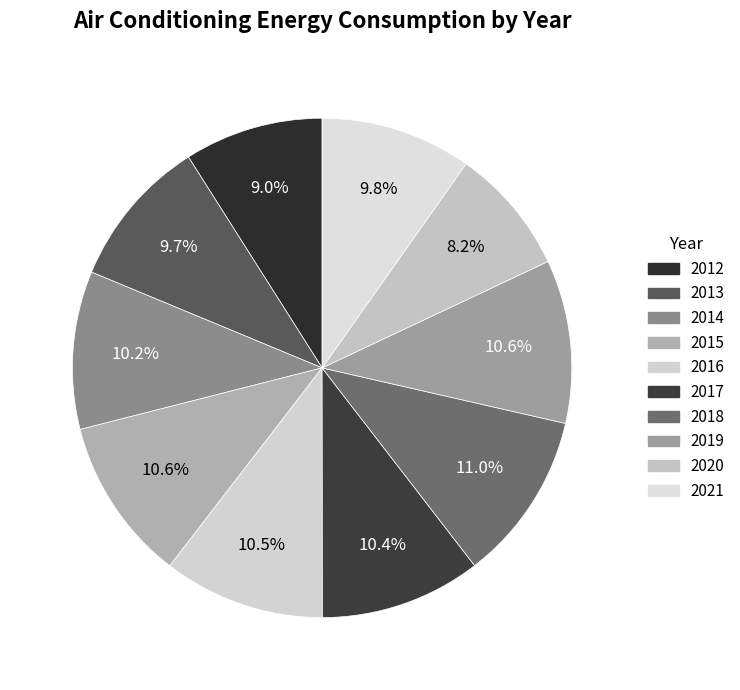

Does 2020 represent more than half of the total?

No